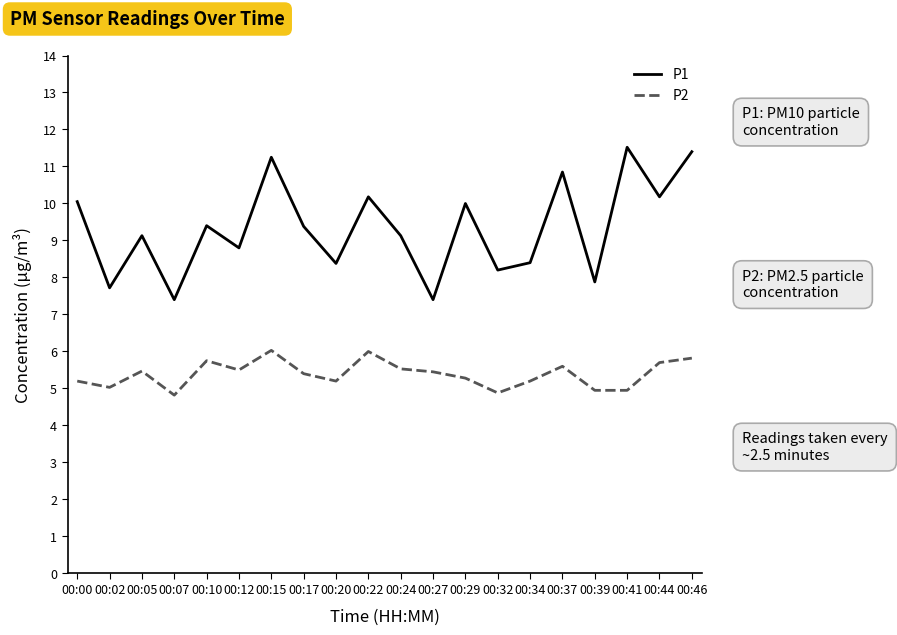

What is the minimum value for P1?

7.4